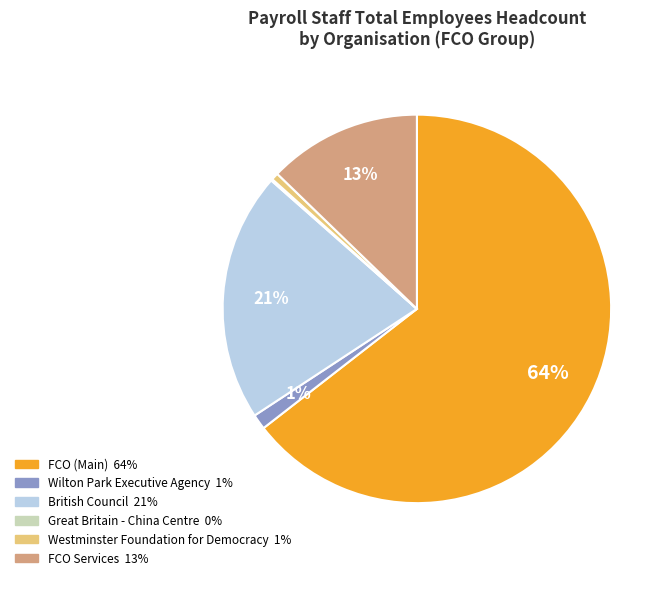

Is there a majority slice in this chart?

Yes